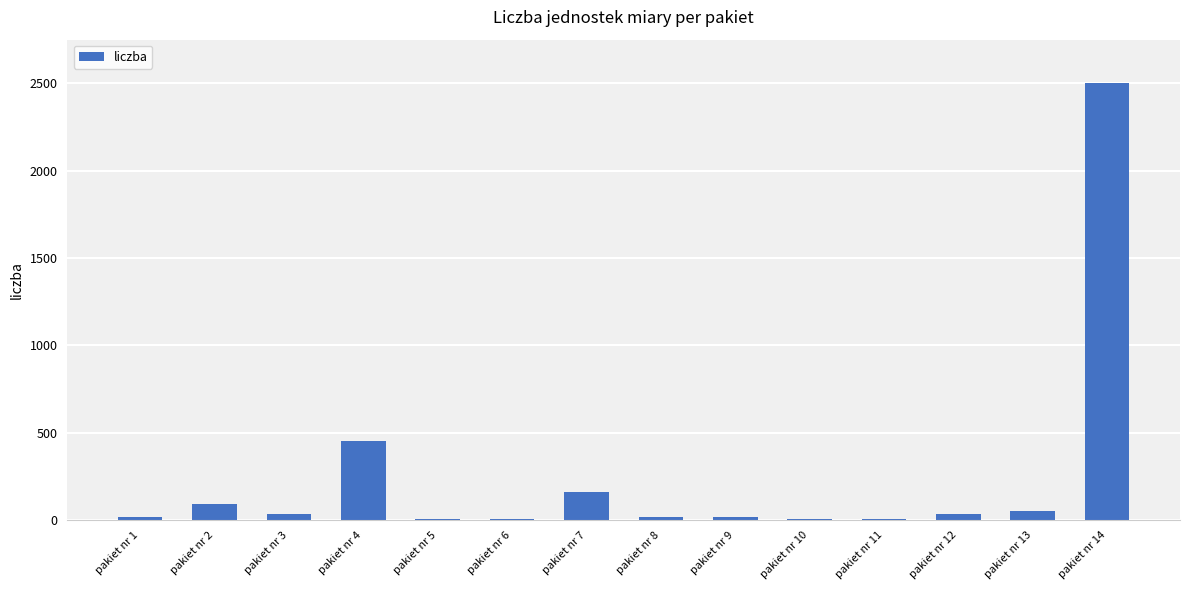

What is the maximum value shown in the chart?

2500